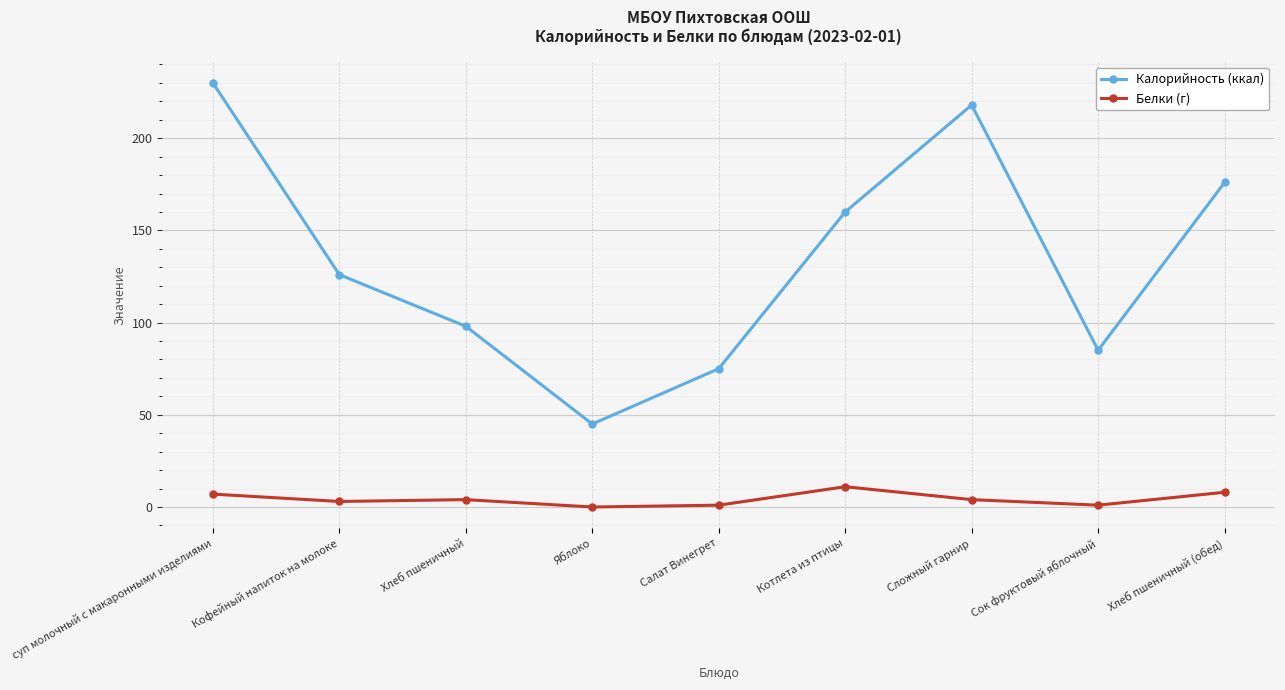

How many values in the Калорийность (ккал) series are below 126?

4